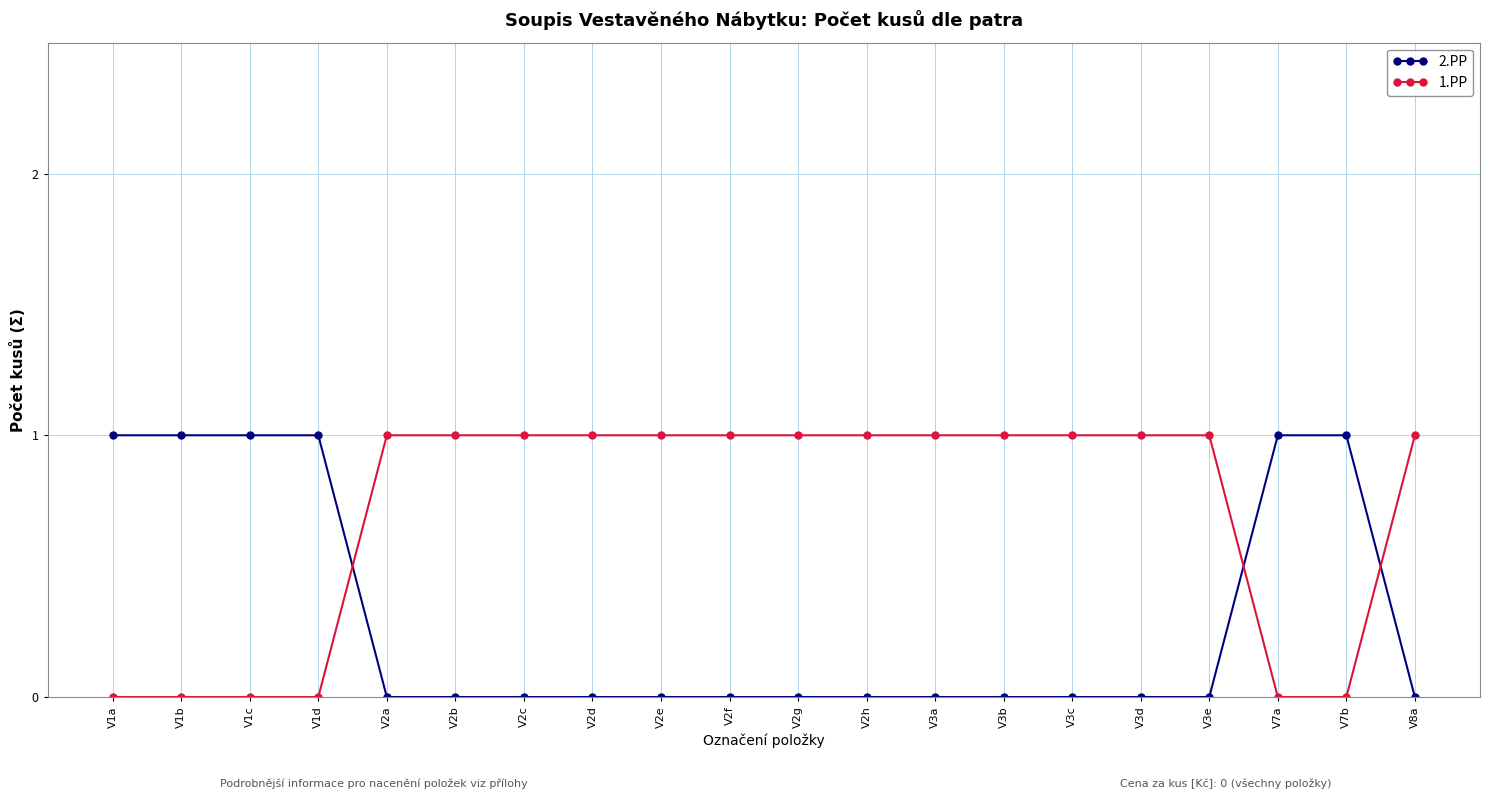

At how many categories does at least one series exceed 0?

20